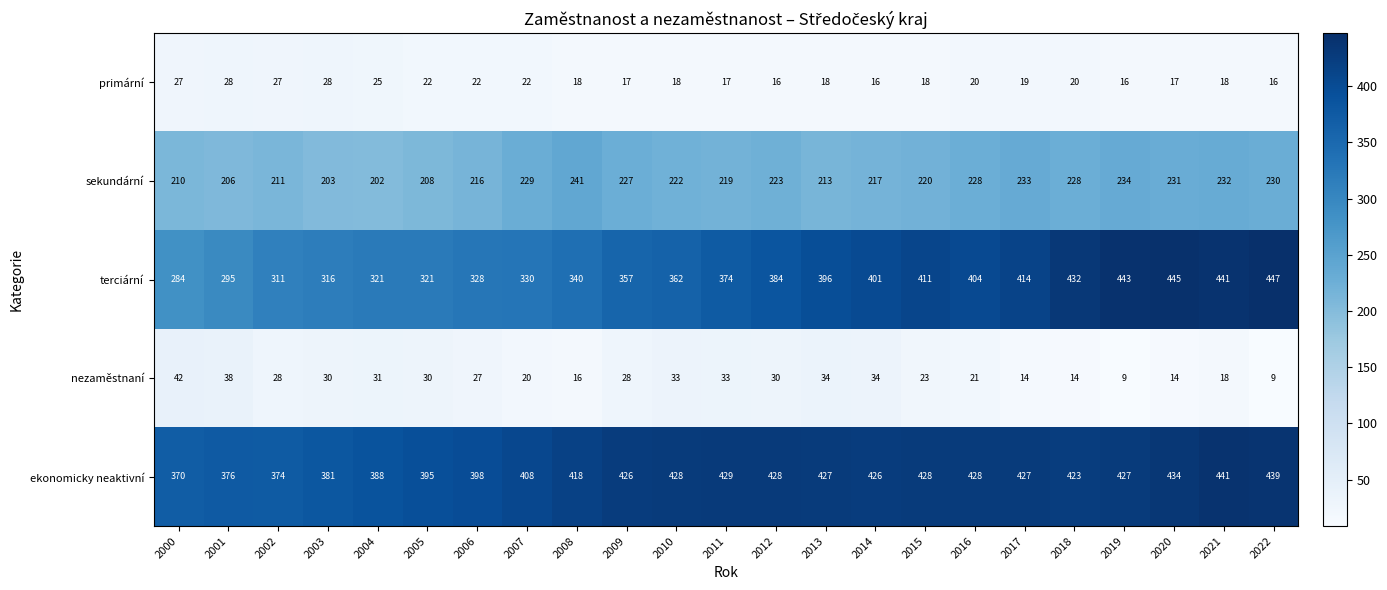

Which series has the largest total across all categories?

ekonomicky neaktivní